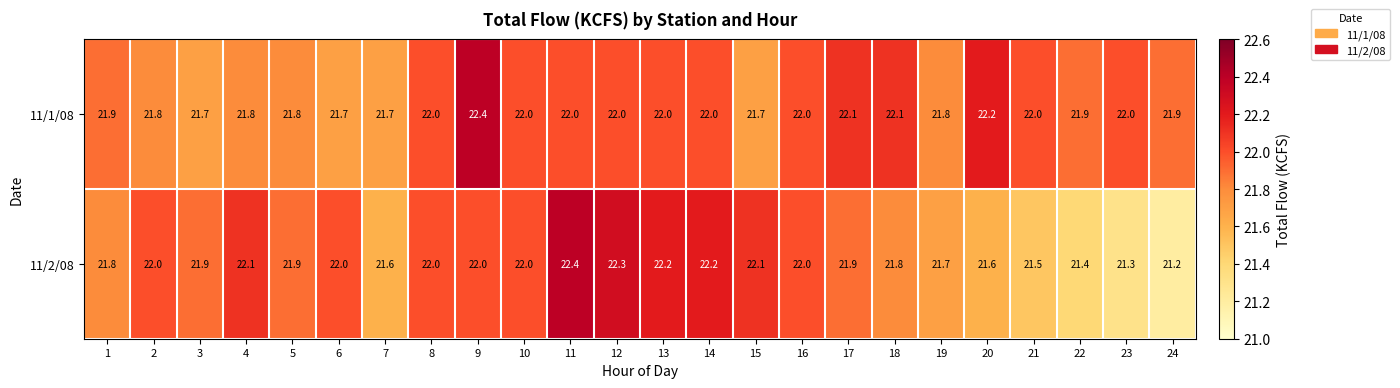

How many data points in 11/2/08 are less than 22?

12